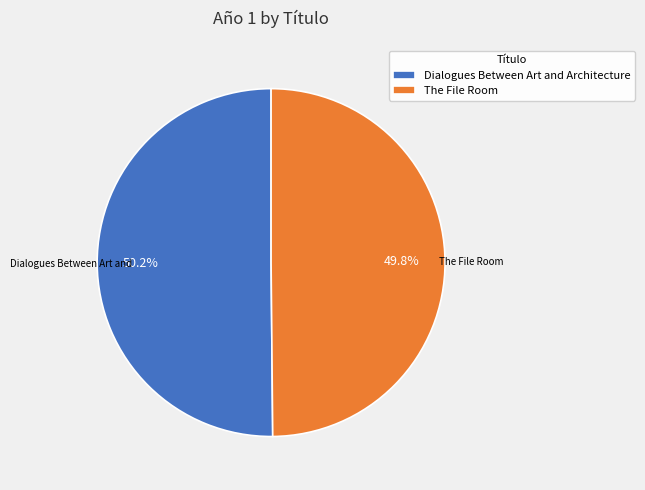

Approximately how many times larger is the value at Dialogues Between Art and Architecture compared to The File Room?

1.0